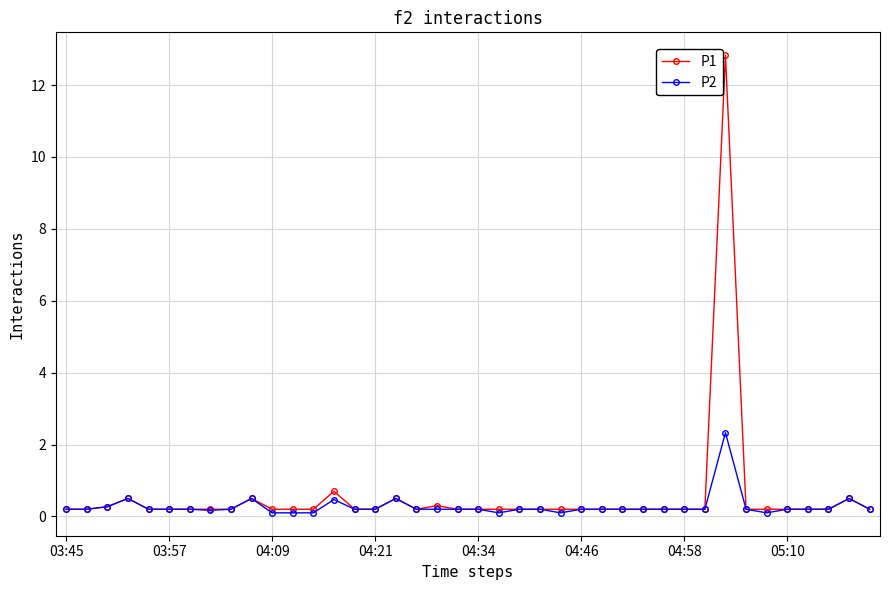

What are all the series names shown in the legend?

P1, P2